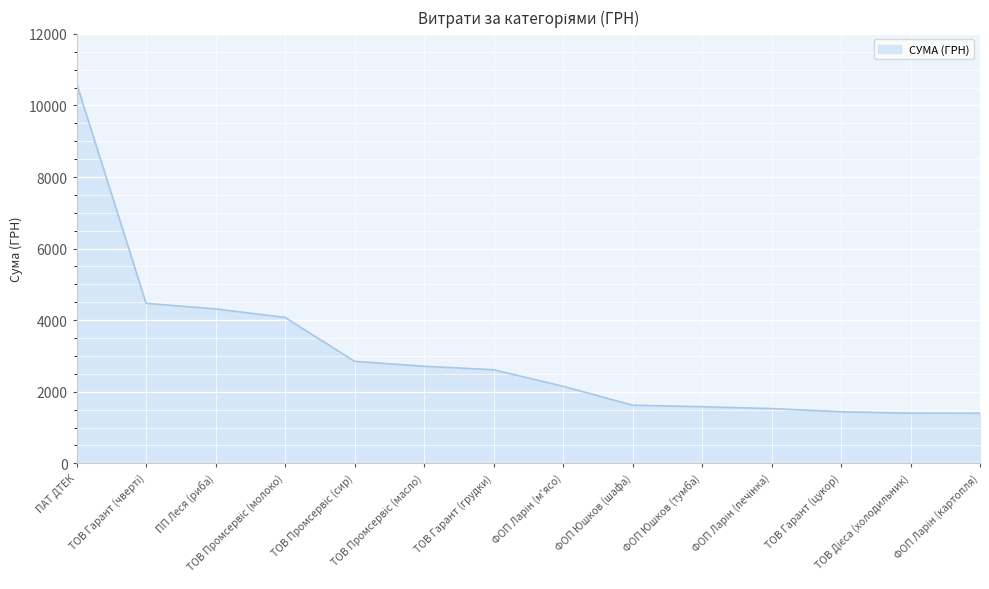

What is the maximum value shown in the chart?

10614.0